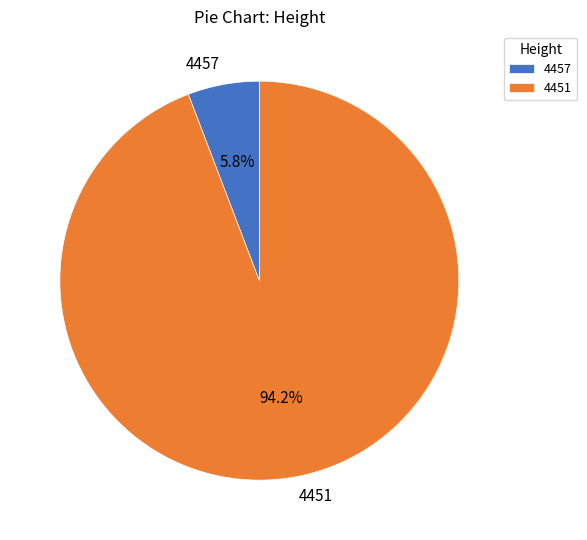

Which slice represents more than half of the pie?

4451